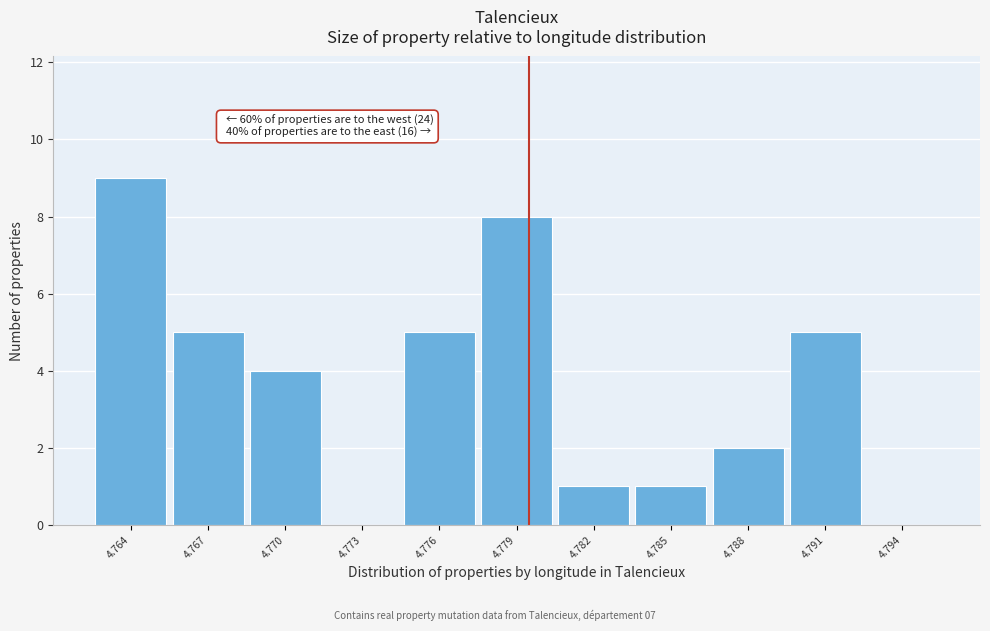

Reading right to left, extract all data points from this chart.

4.794=0	4.791=5	4.788=2	4.785=1	4.782=1	4.779=8	4.776=5	4.773=0	4.770=4	4.767=5	4.764=9